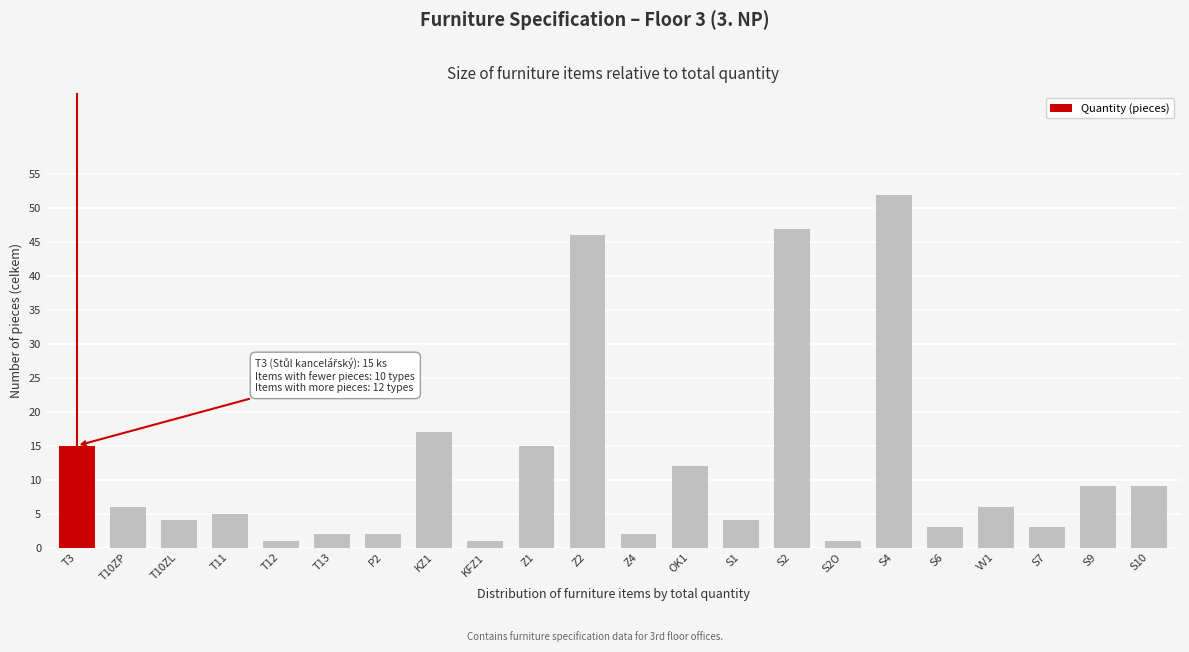

Reading right to left, what are all the values shown in this chart?

9	9	3	6	3	52	1	47	4	12	2	46	15	1	17	2	2	1	5	4	6	15